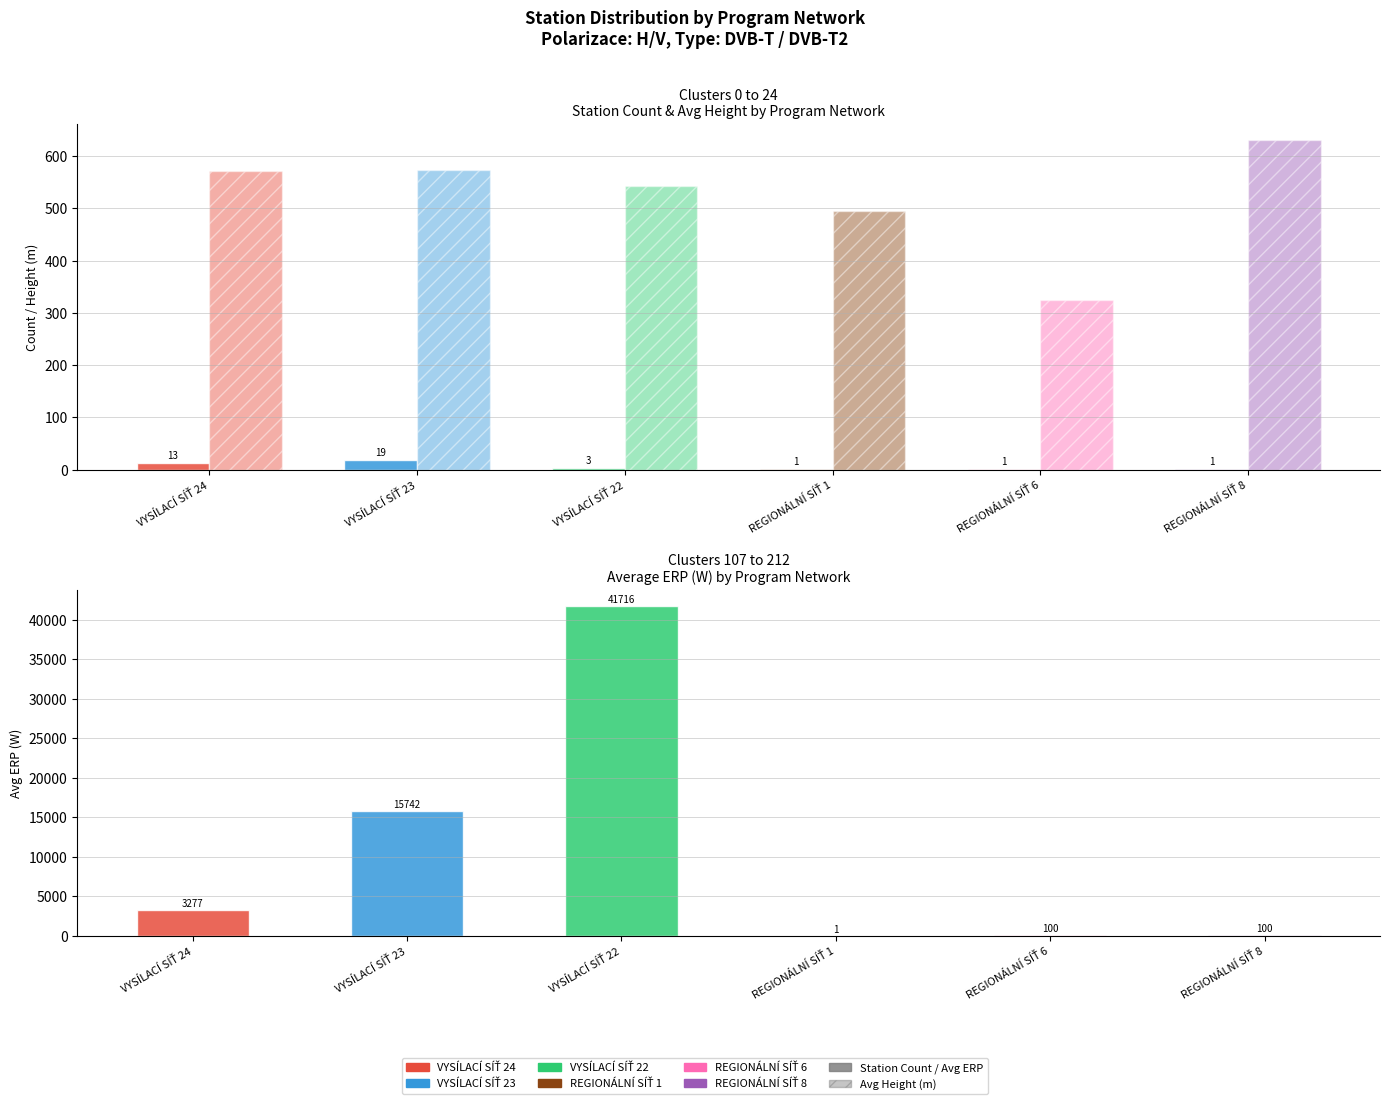

The value of Avg Height (m) at REGIONÁLNÍ SÍŤ 6 is 187. True or false?

False